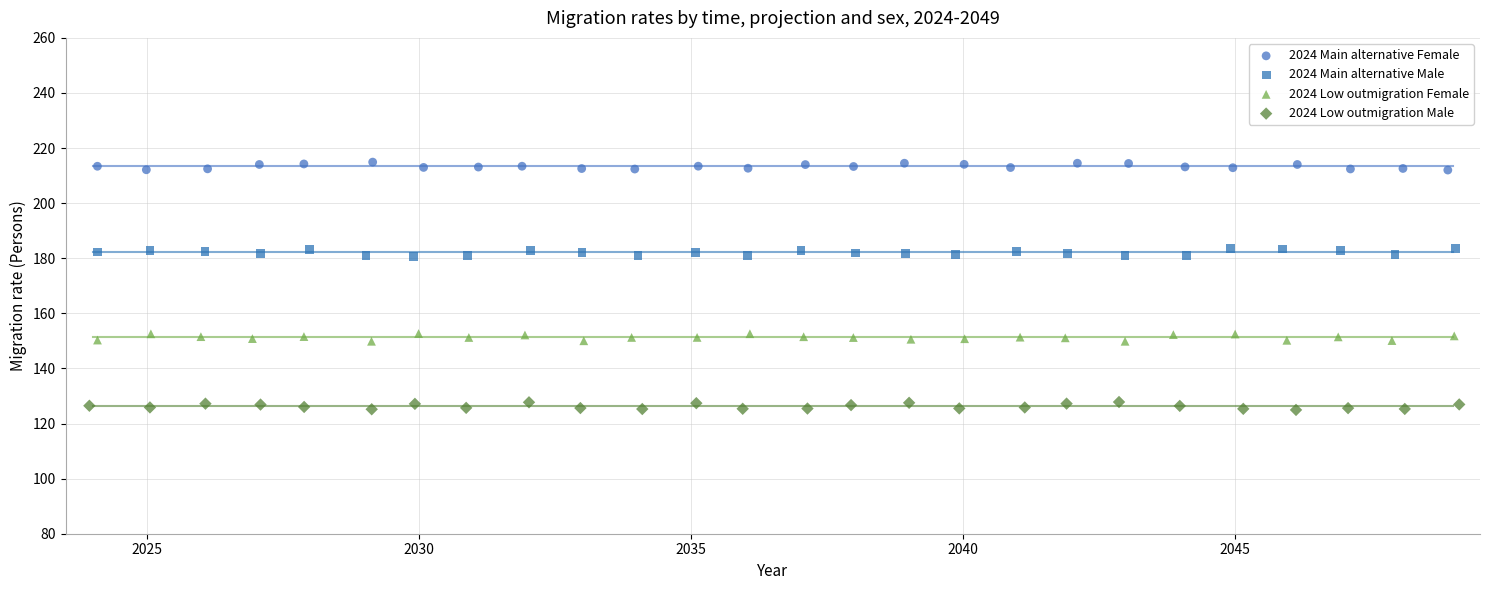

Which series reaches the maximum Y coordinate?

2024 Main alternative Female